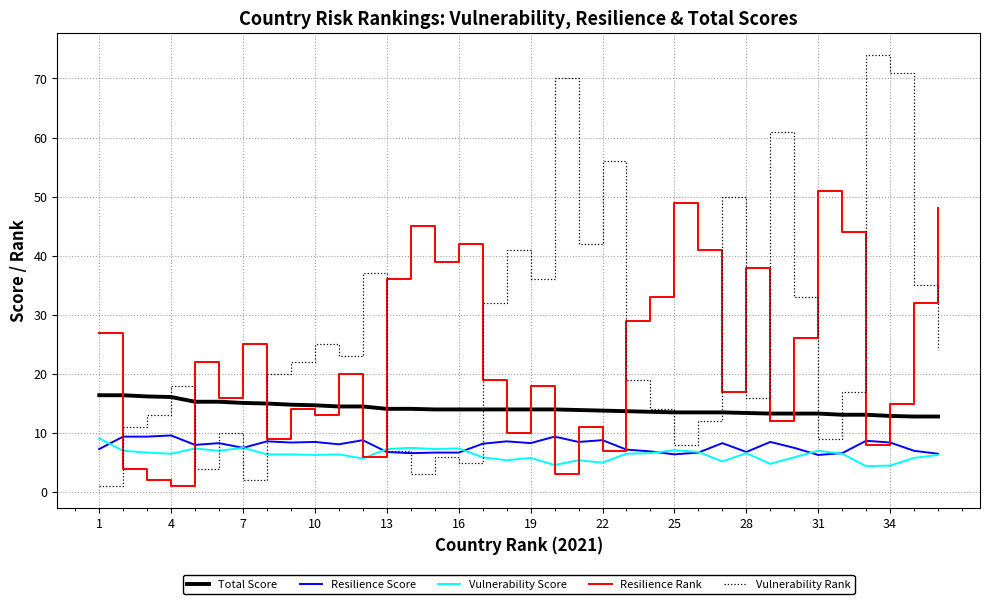

True or false: Total Score and Resilience Score intersect in this chart.

False